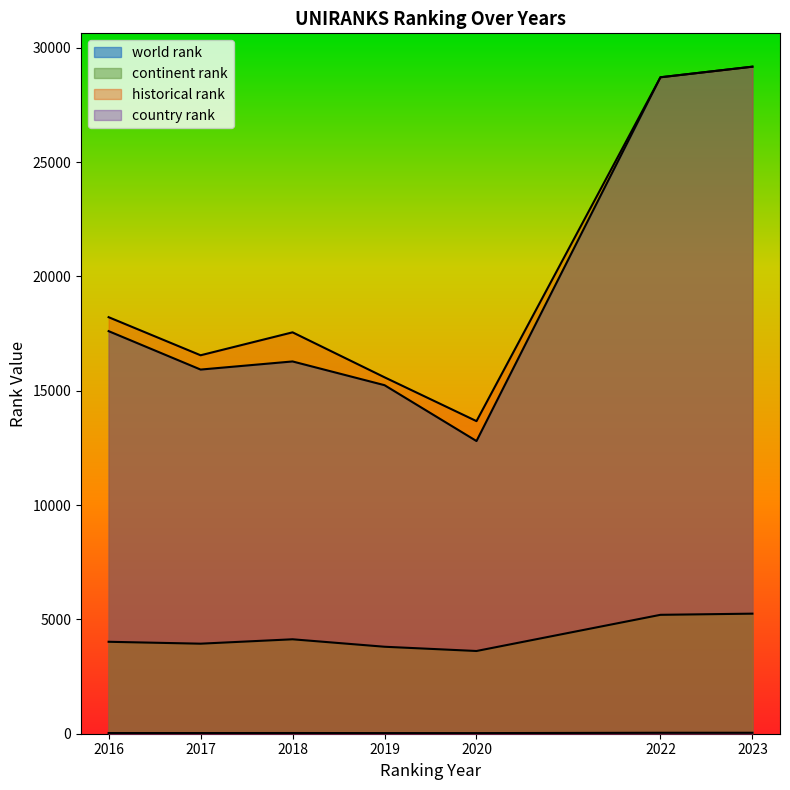

True or false: historical rank and continent rank intersect in this chart.

False